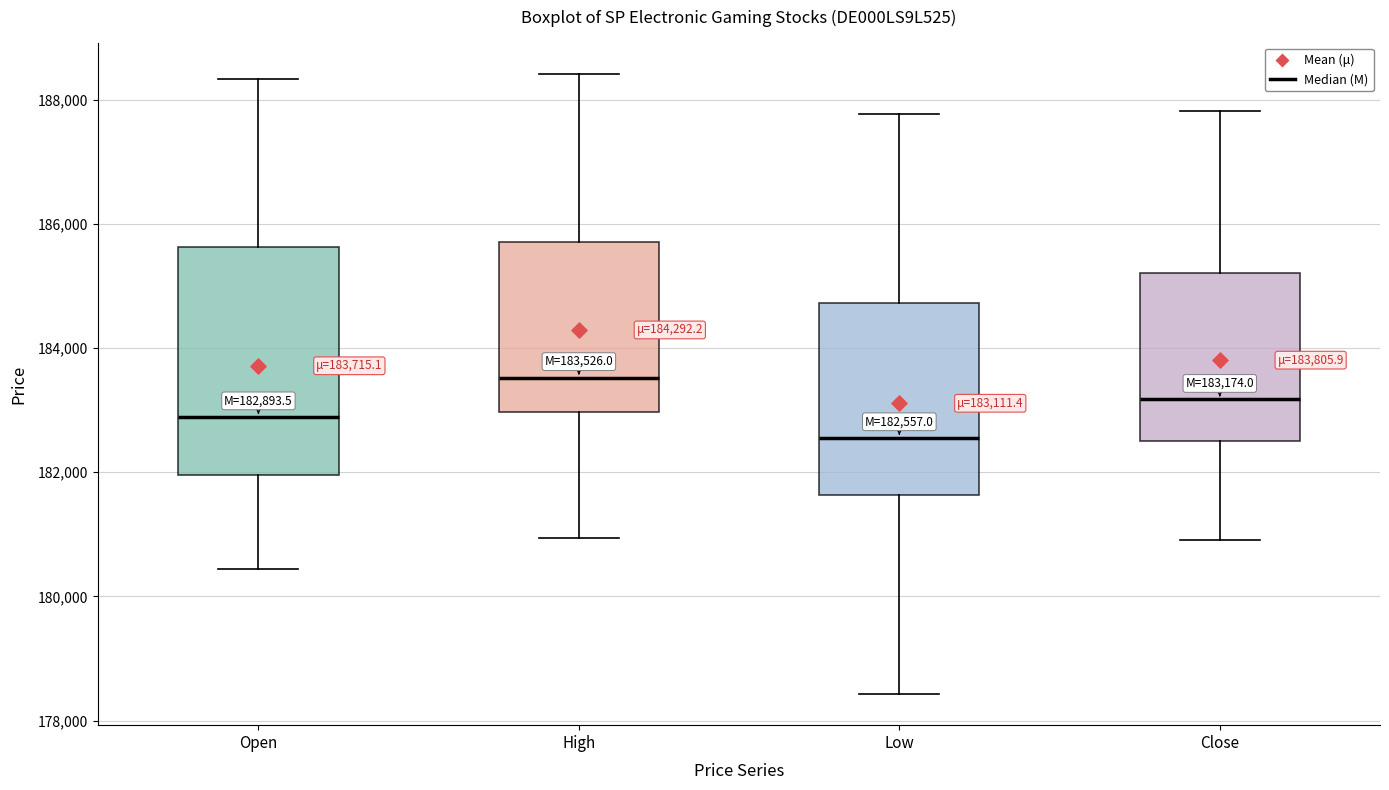

Comparing the boxes themselves (not the whiskers), which one is the tallest?

Open